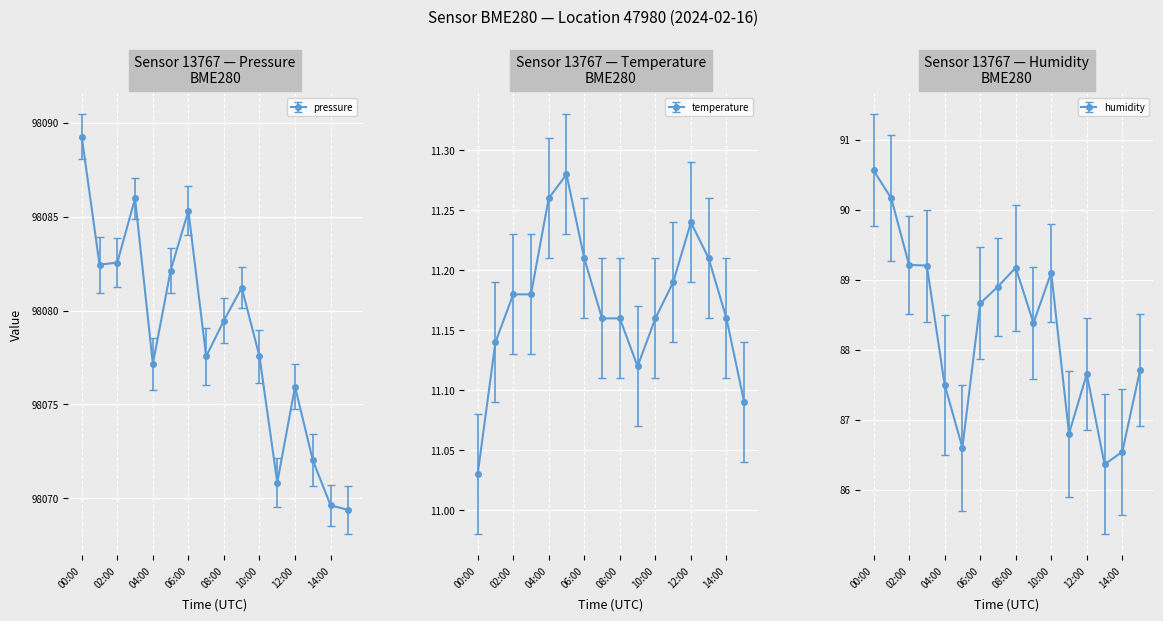

Where is the first local minimum for pressure?

01:00